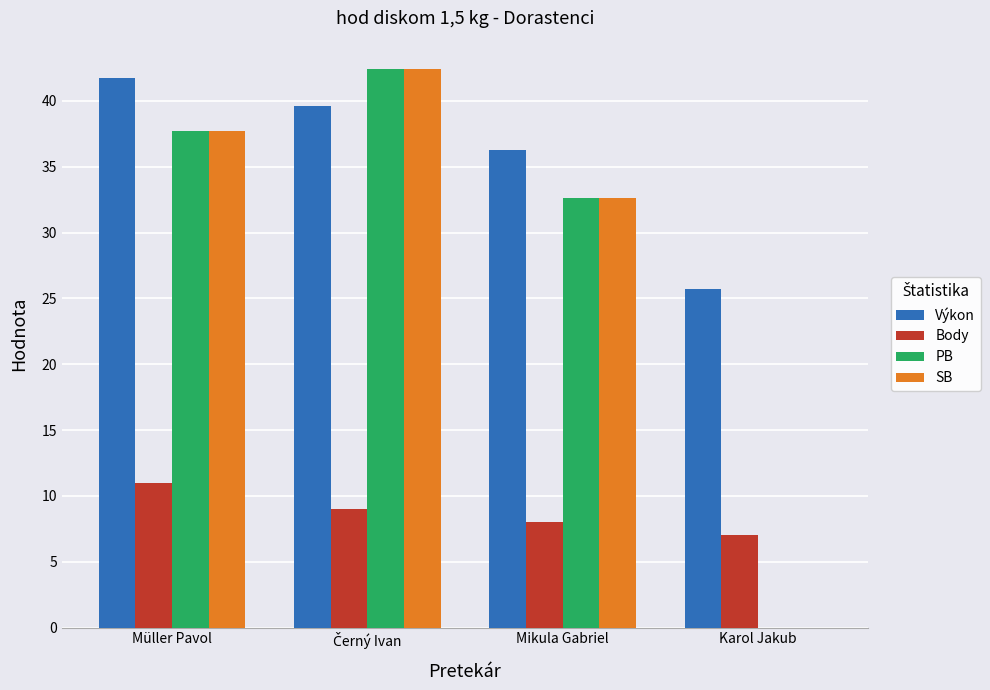

What is the sum of all PB values?

112.8